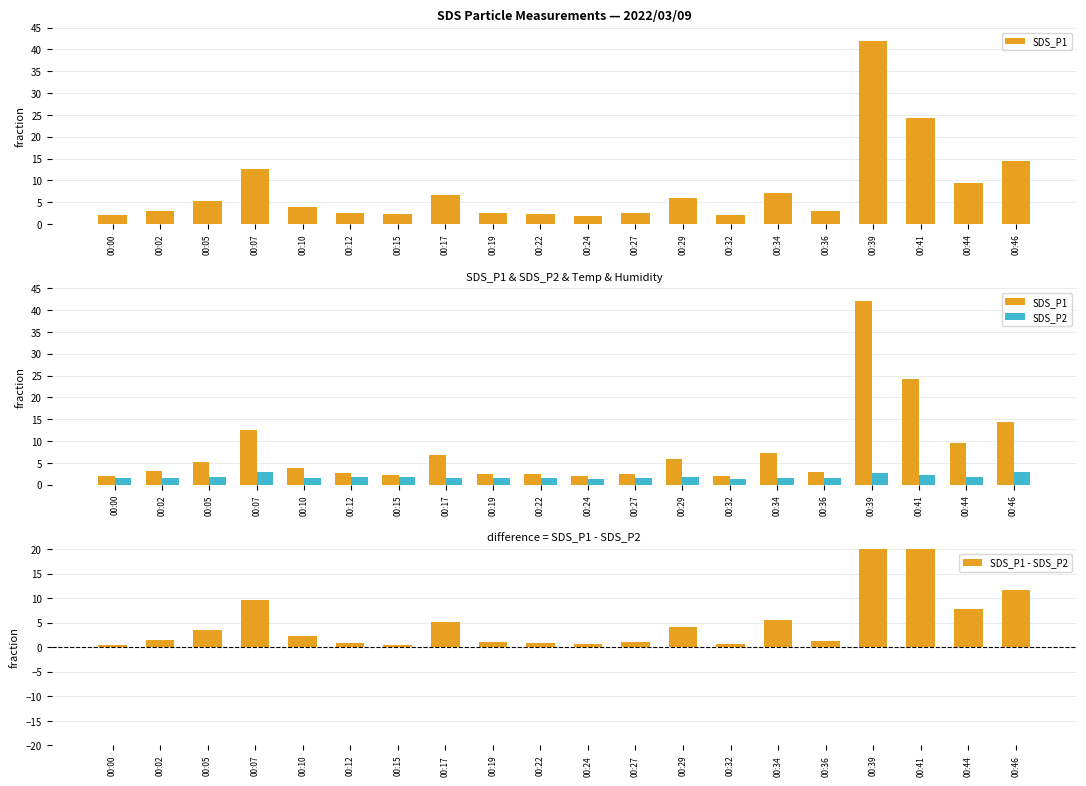

True or false: SDS_P1 has a value of 2.5 at 00:24.

False